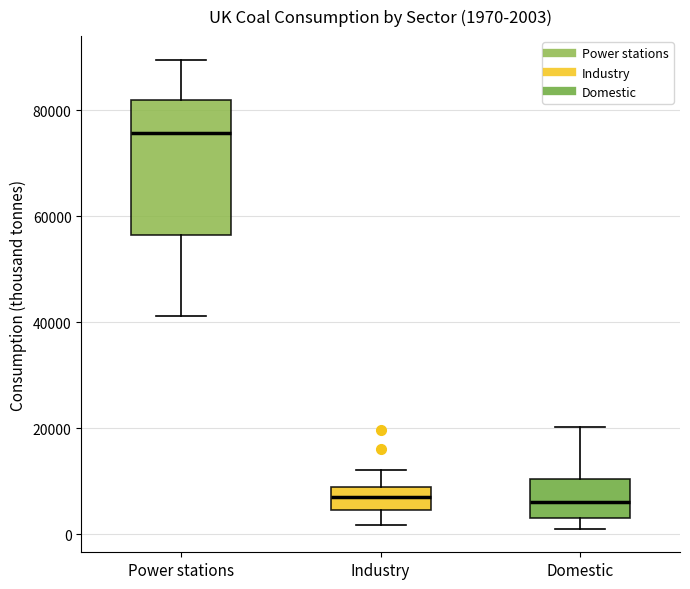

Which box has the highest median line?

Power stations